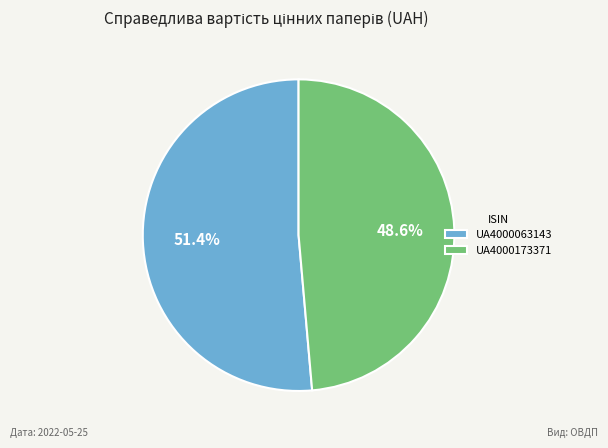

To the nearest percent, what is the difference between the largest and smallest slice percentages?

3%